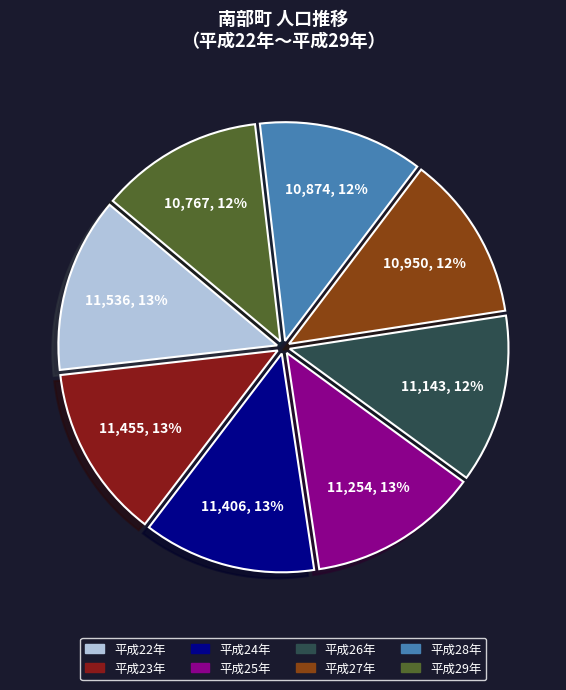

To the nearest percent, what portion does 平成23年 represent?

13%